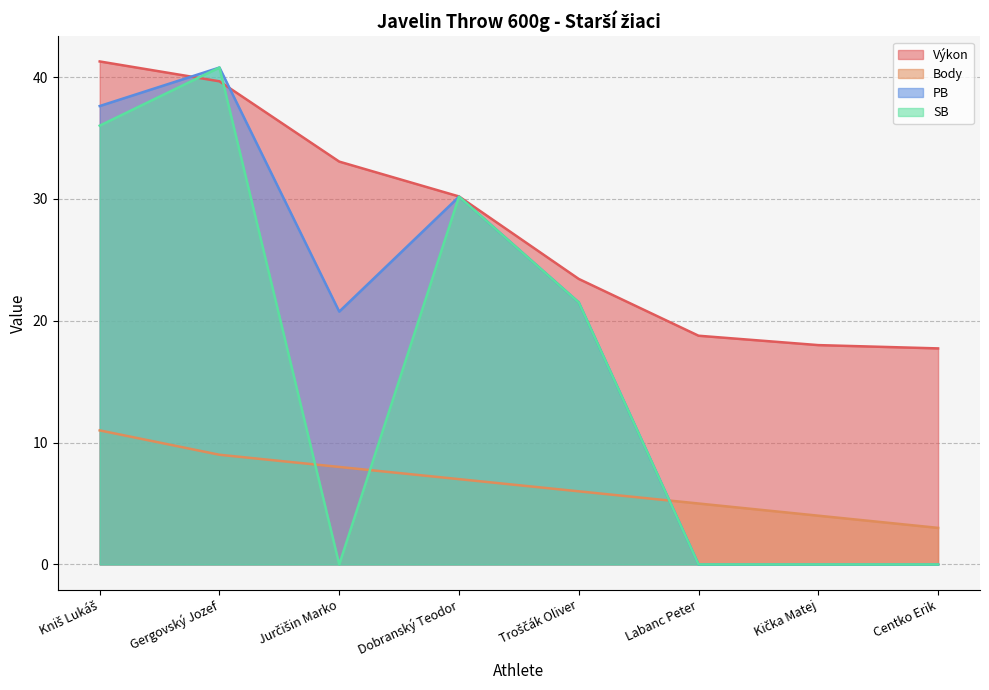

At which label does SB first exceed 21?

Kniš Lukáš